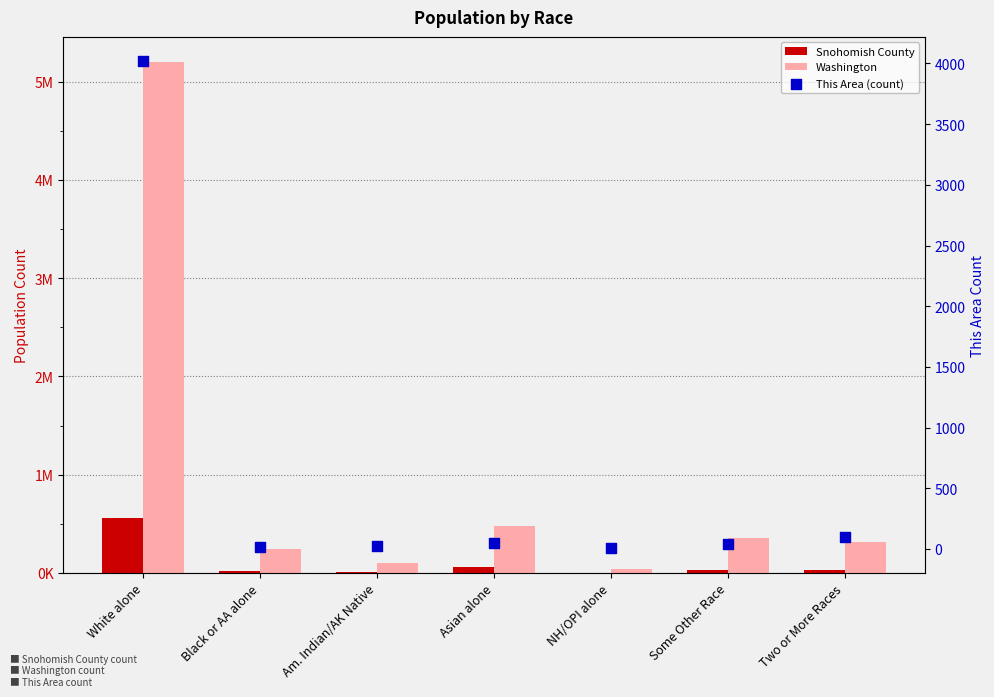

At which category is the sum across all series the highest?

White alone